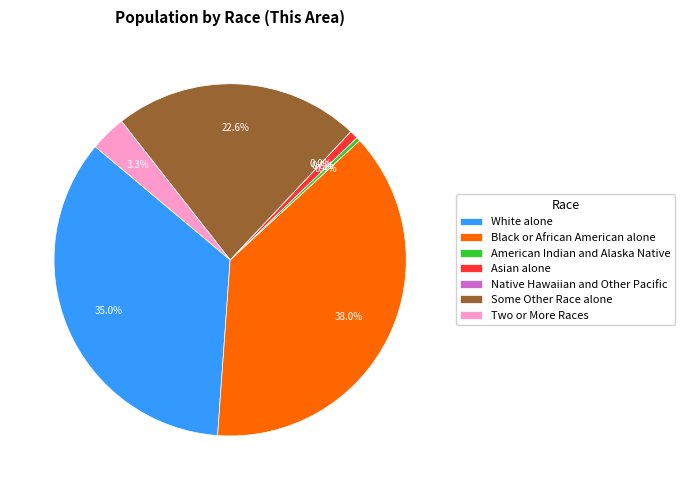

Is there any slice that represents more than half of the pie?

No